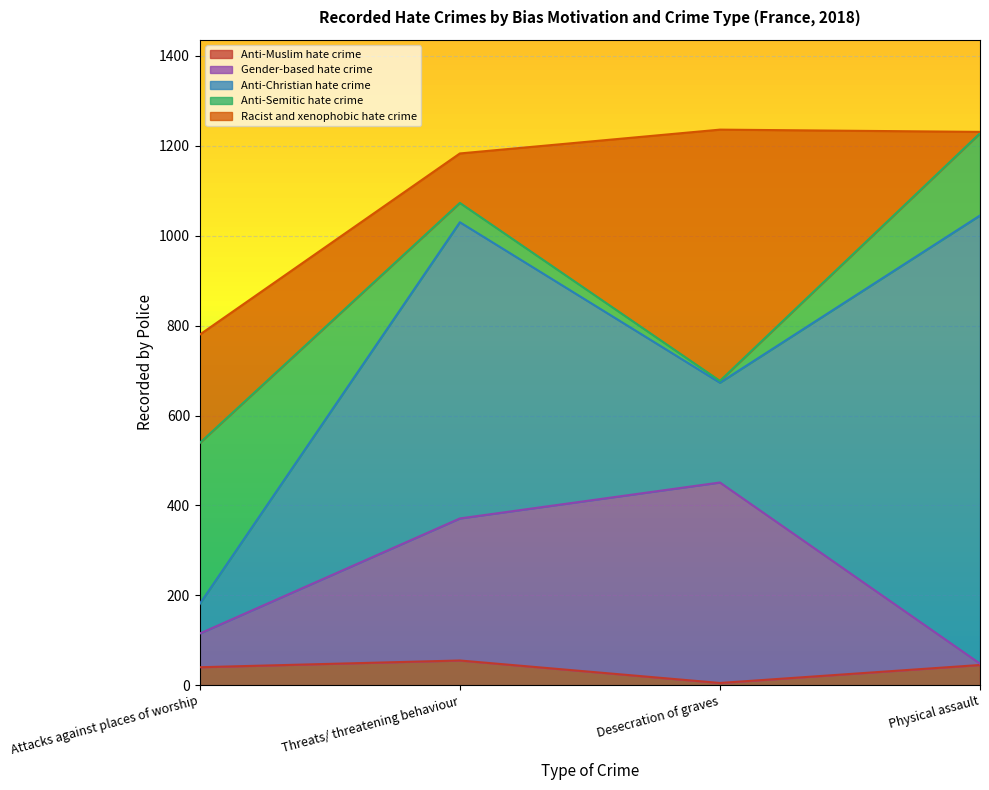

What is the label of the 3rd point from the right?

Threats/ threatening behaviour